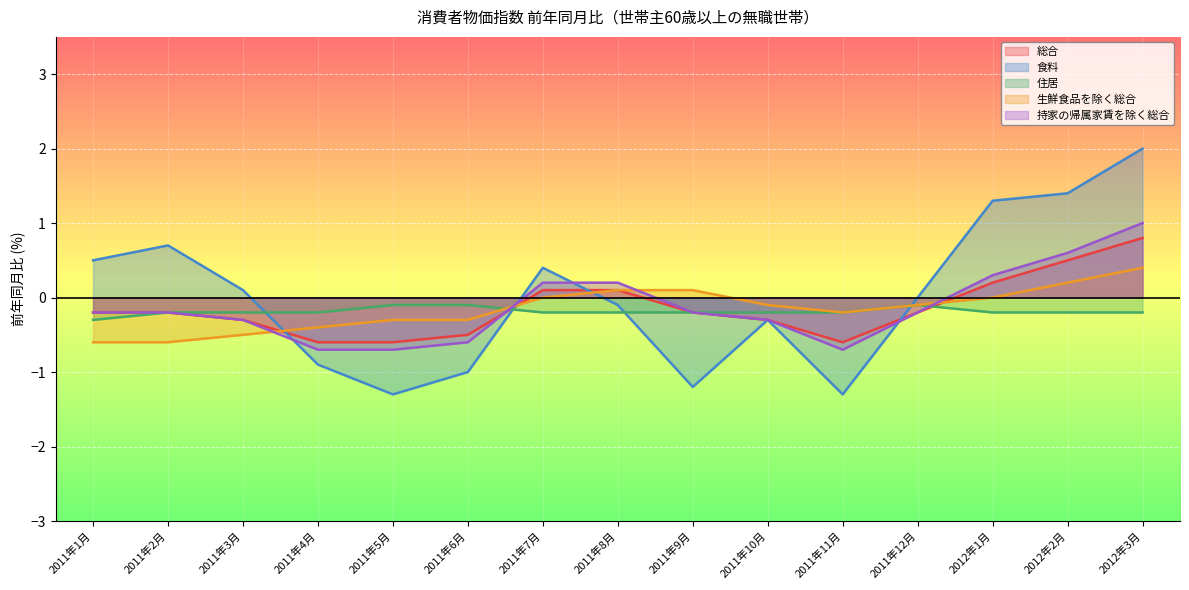

At which label is 総合 closest to 0?

2011年7月